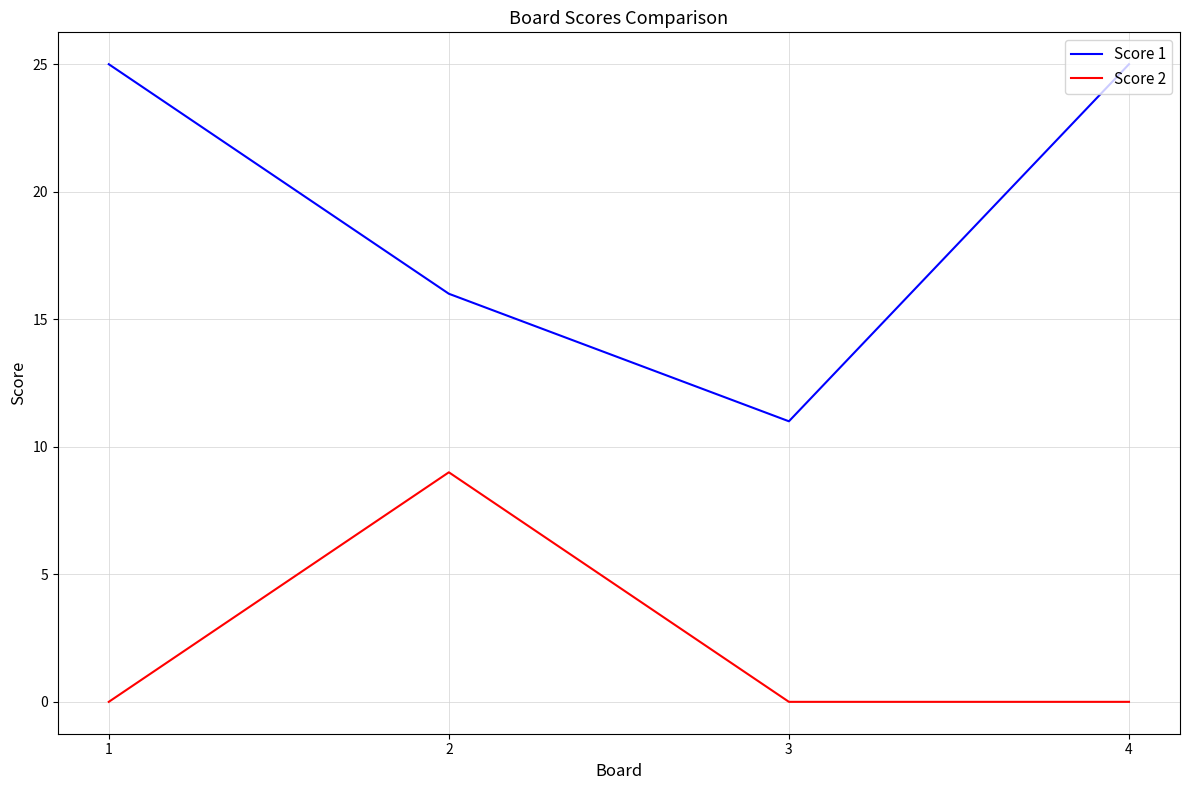

Is the value of Score 1 at 2 greater than the value of Score 2 at 4?

Yes